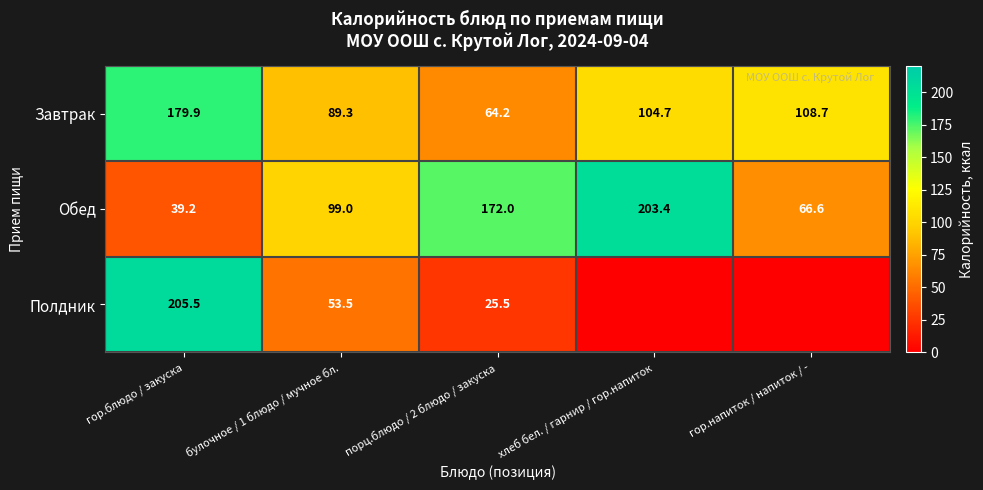

What is the spread (max minus min) of values at хлеб бел. / гарнир / гор.напиток?

203.4